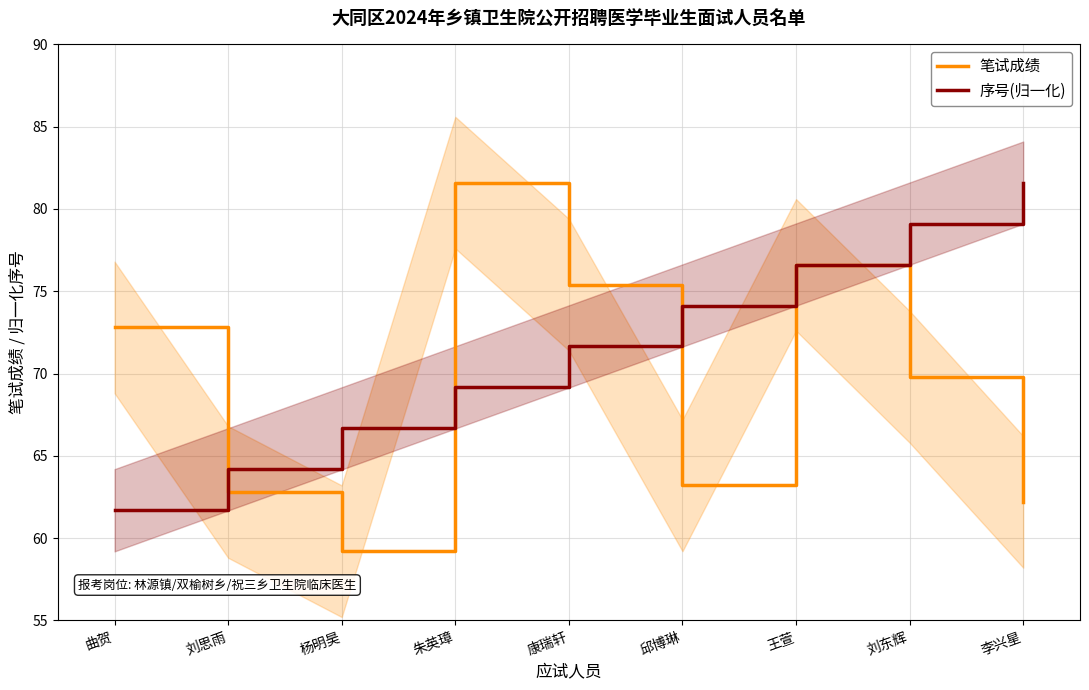

What is the difference between the maximum and minimum values in the 序号(归一化) series?

19.9